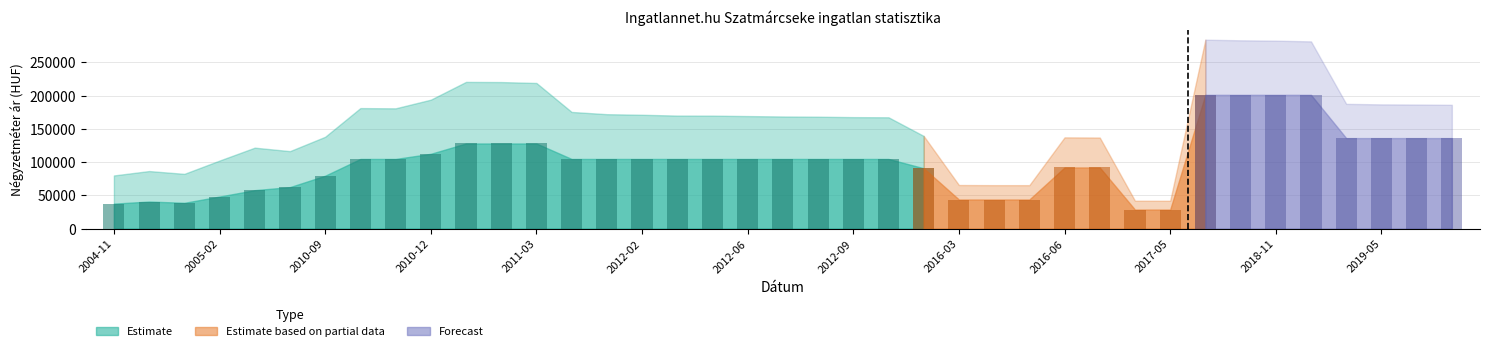

At which category is the sum across all series the highest?

2018-09